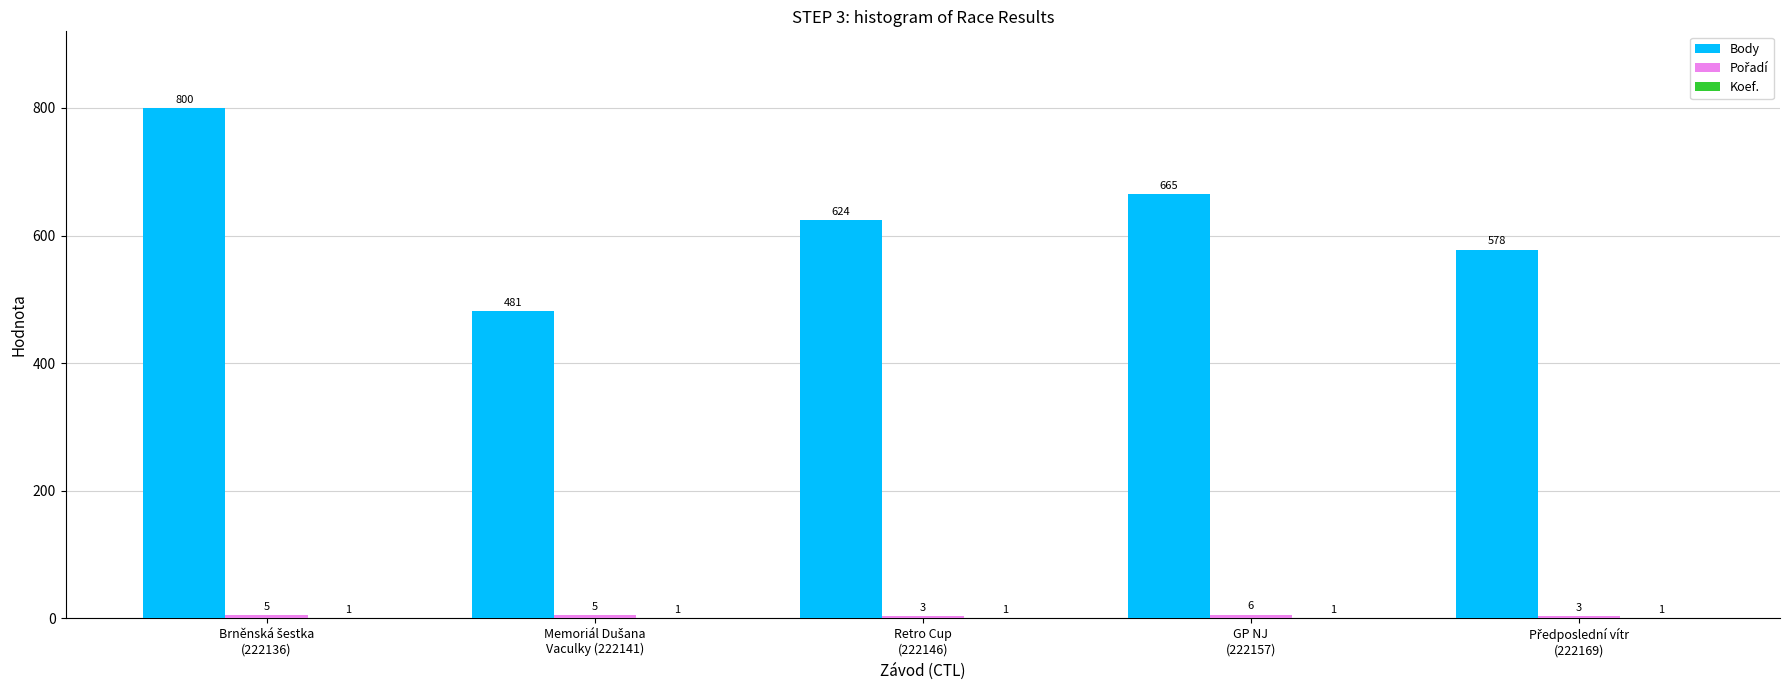

Count the Body values in the range 578 to 665.

3